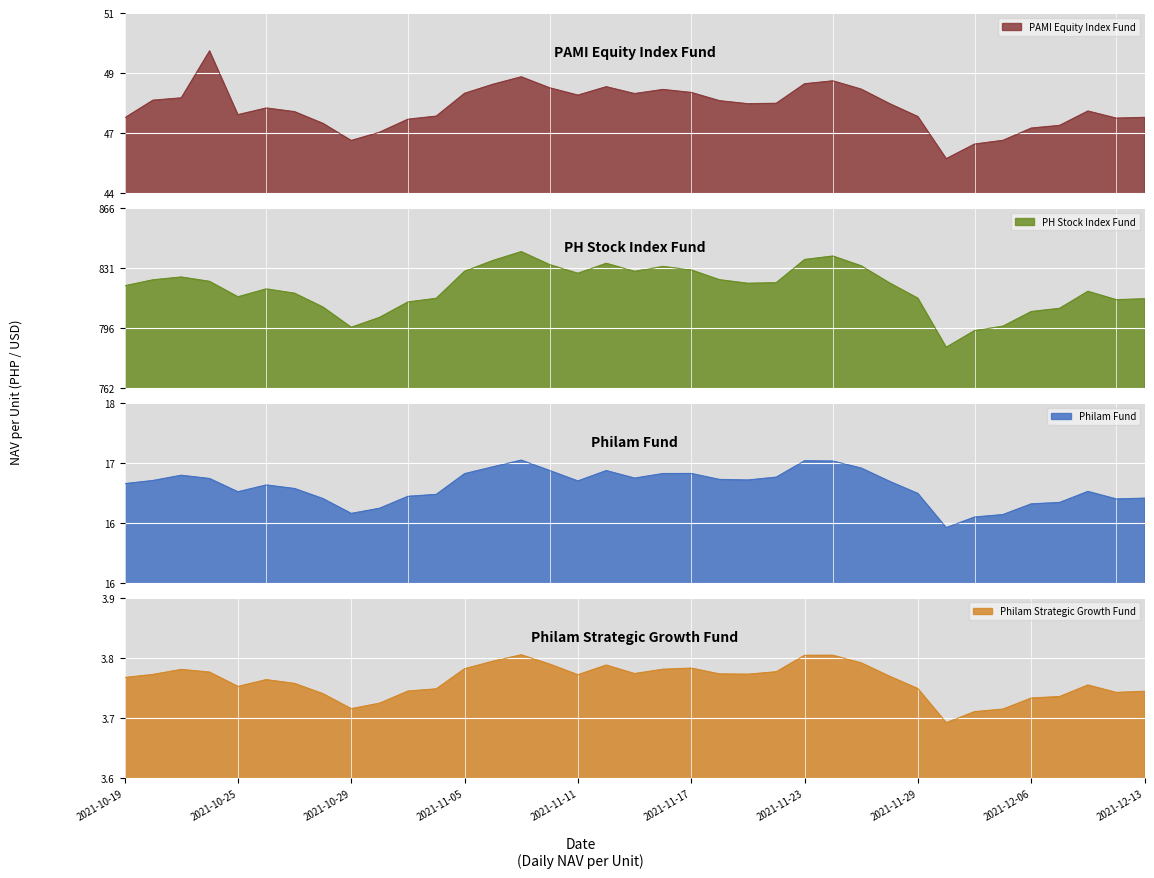

Which label corresponds to the smallest value in the chart?

2021-12-01